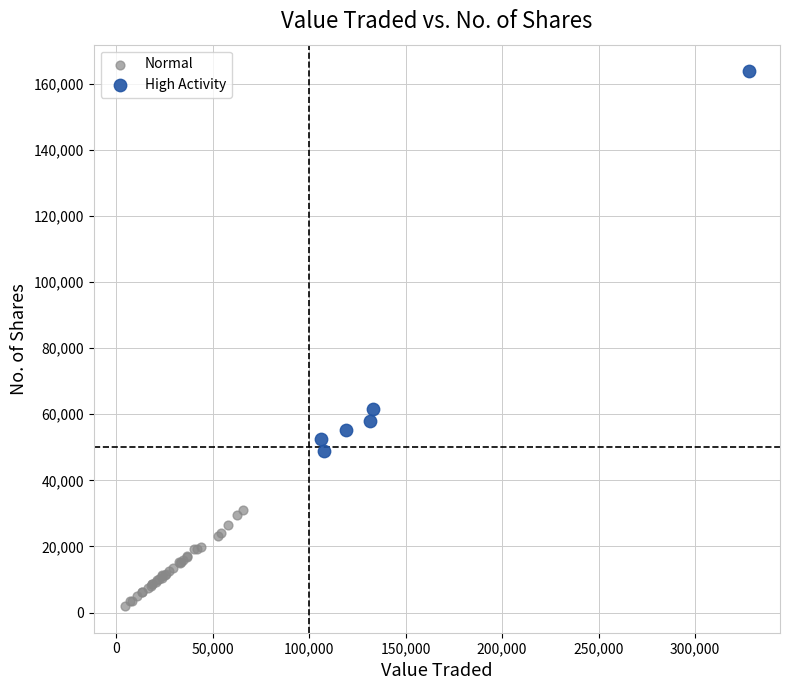

What are all the series names shown in the legend?

Normal, High Activity